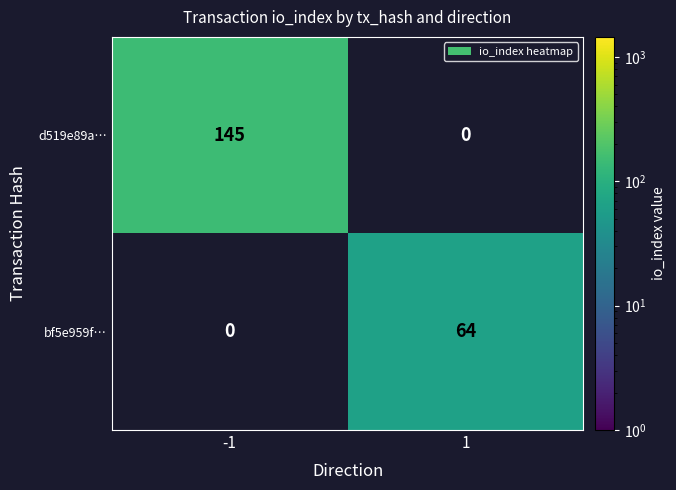

What is the difference between the maximum and minimum values in the d519e89a… series?

145